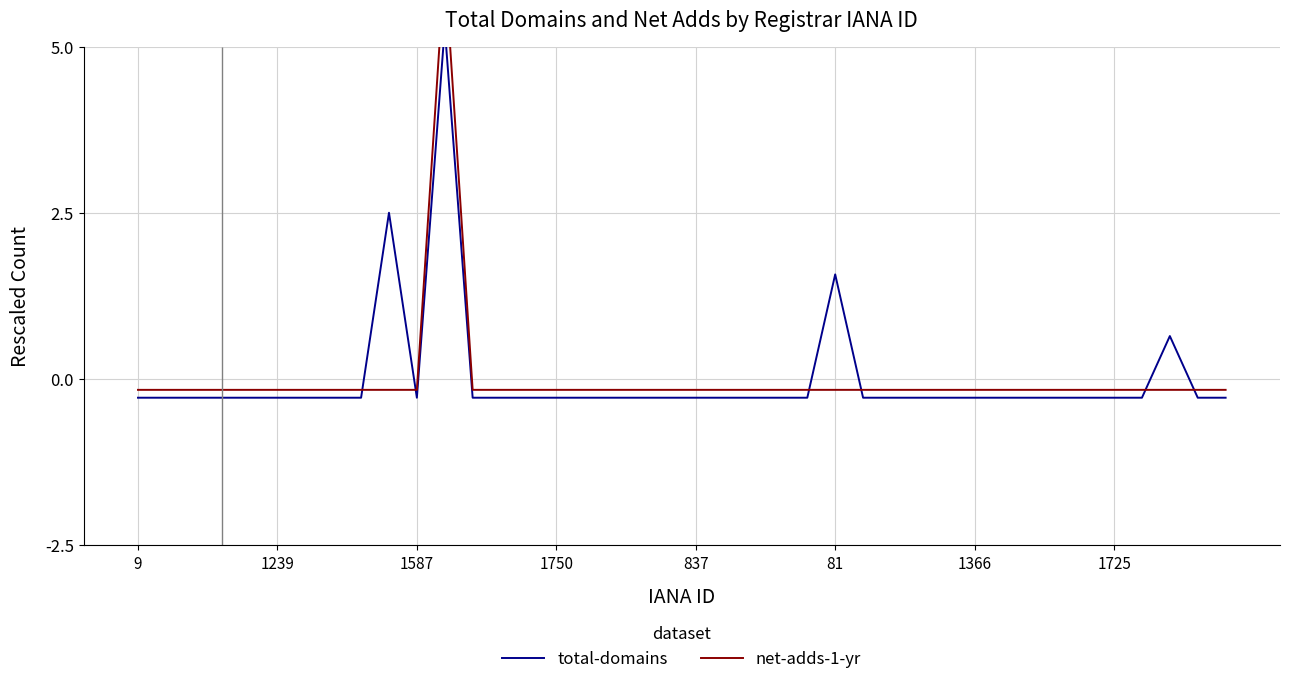

List the series in order of their overall mean, lowest first.

net-adds-1-yr, total-domains